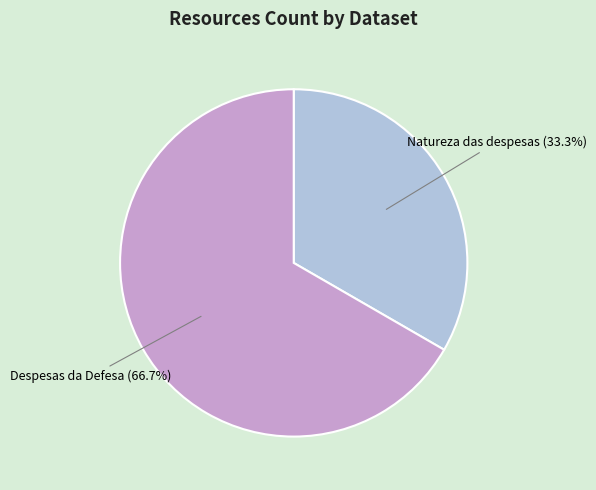

To the nearest percent, what is the difference between the largest and smallest slice percentages?

33%